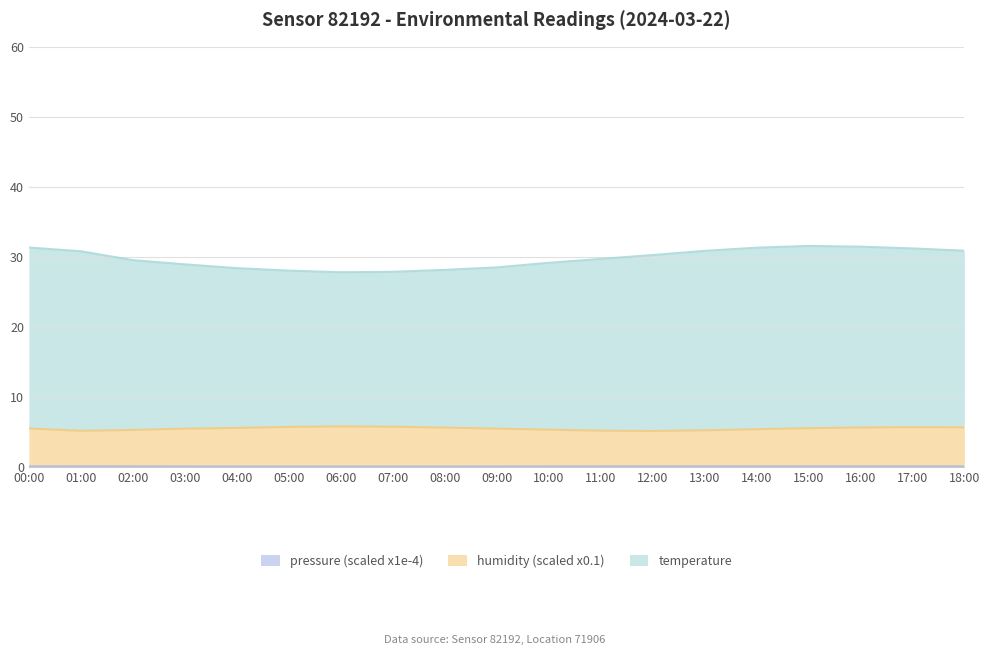

What is the label of the 19th point from the left?

18:00